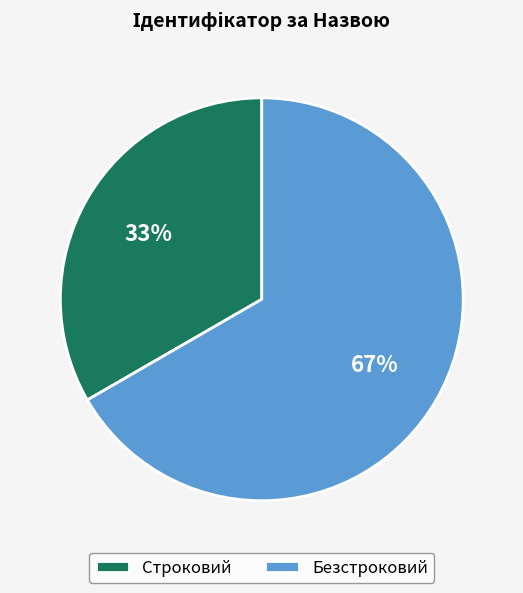

Does any single category account for the majority?

Yes